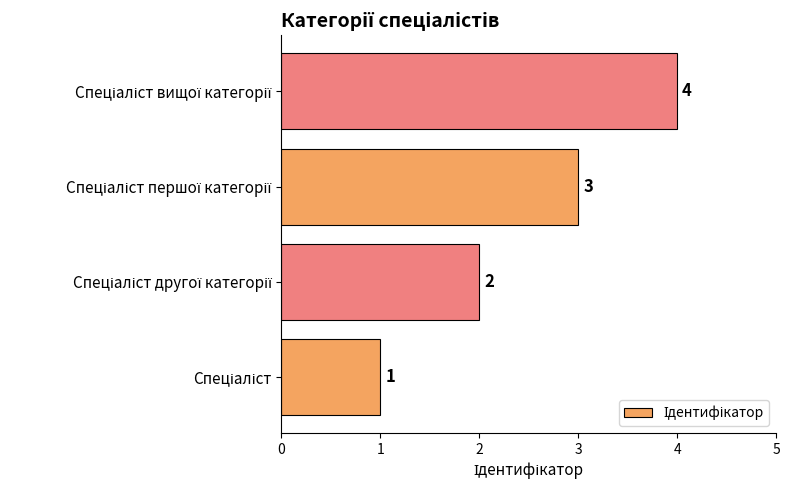

How many values are between 2 and 4?

3